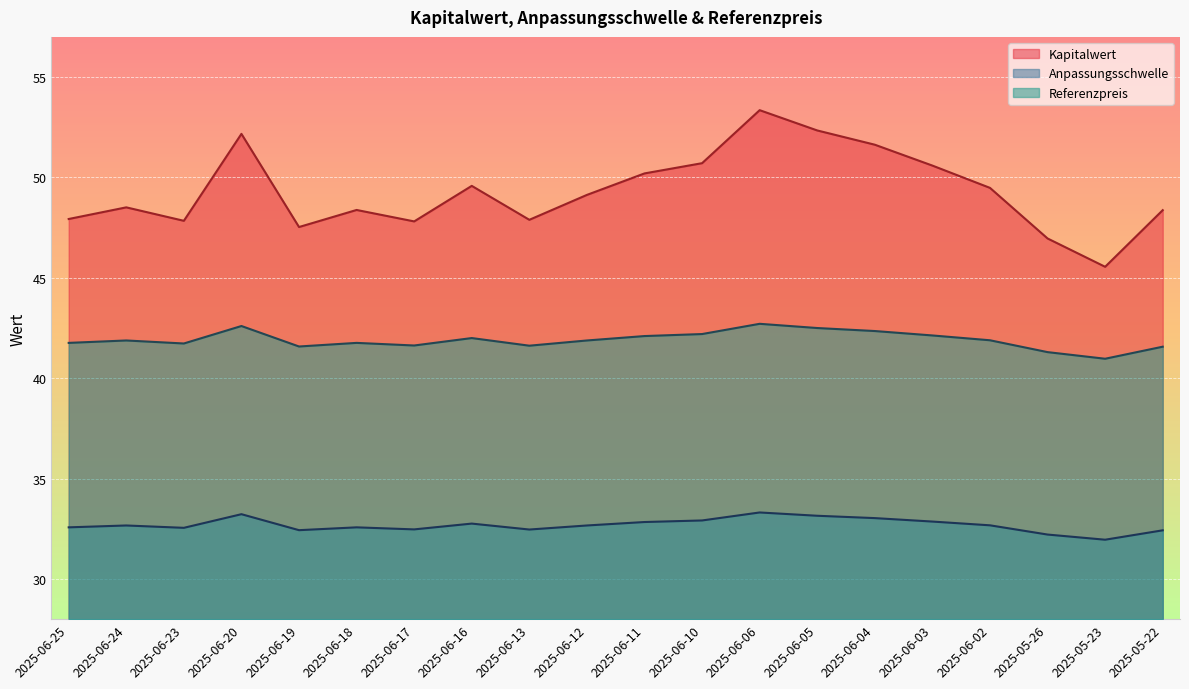

How many lines are shown in the chart?

3